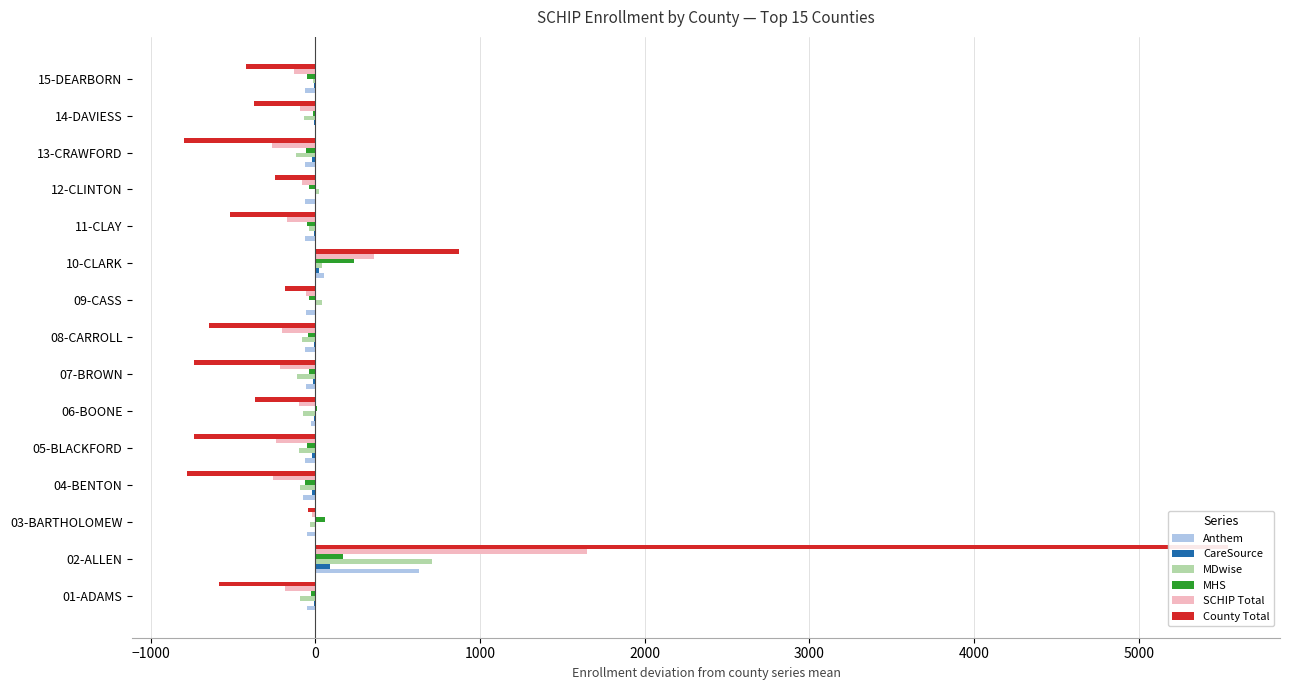

What is the greatest value displayed?

5540.7